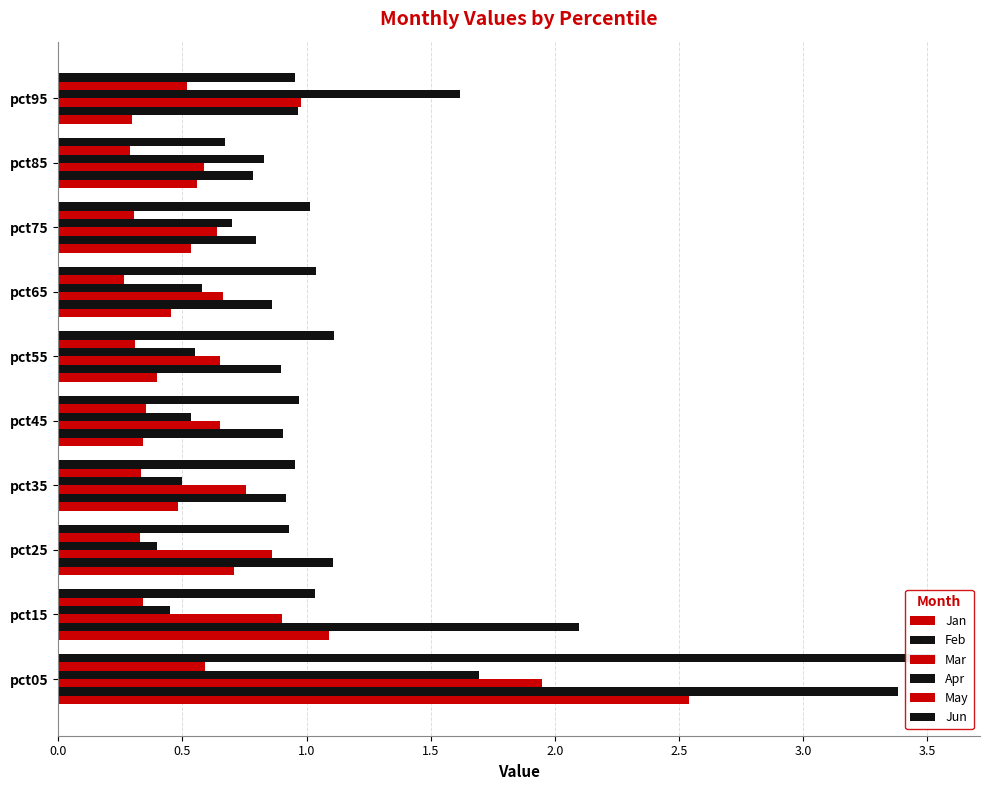

How many groups of bars are there?

10